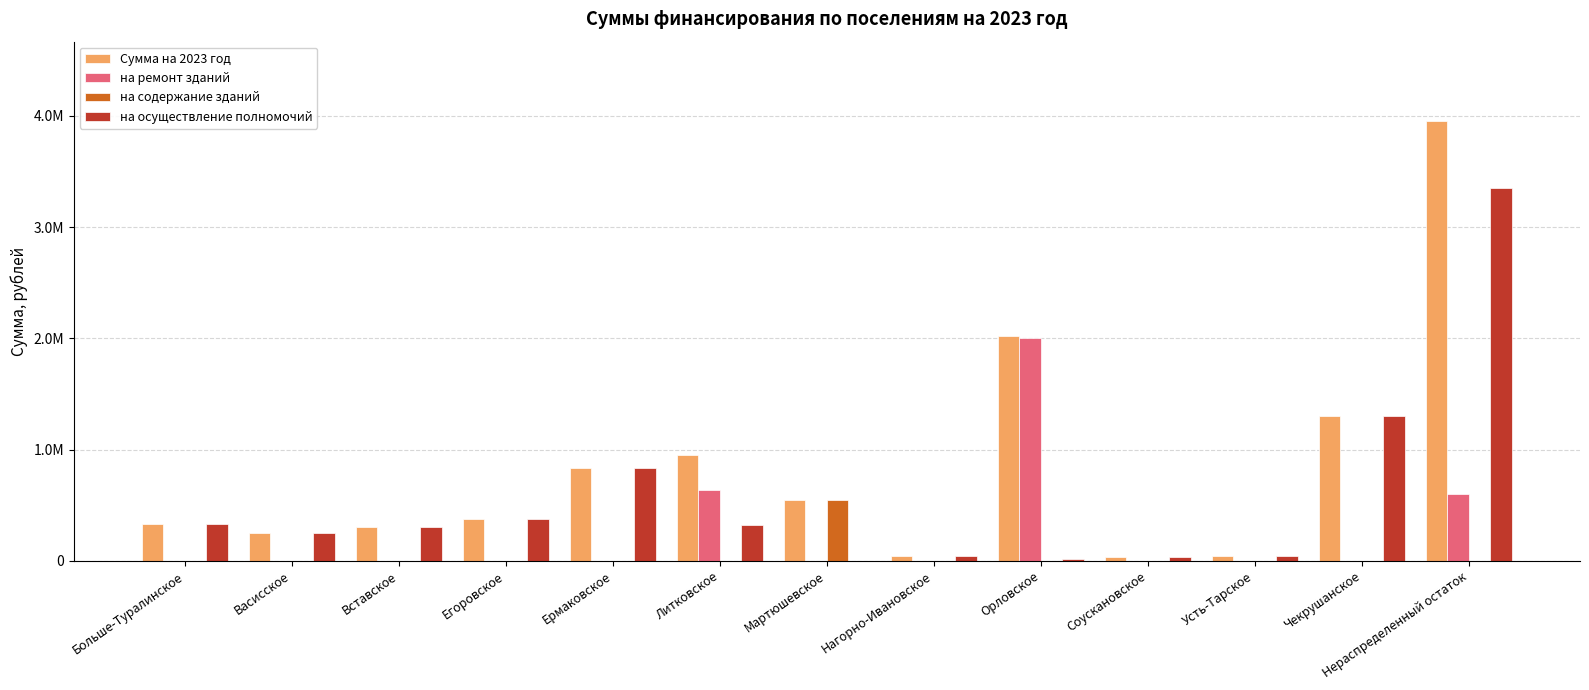

Reading right to left, what are all the values shown in this chart?

Сумма на 2023 год: 3956051.1	1300315.0	41595.0	34420.0	2020000.0	45535.0	550000.0	953075.2	832625.0	372640.0	301130.0	249225.0	333225.0
на ремонт зданий: 600000.0	0.0	0.0	0.0	2000000.0	0.0	0.0	633450.2	0.0	0.0	0.0	0.0	0.0
на содержание зданий: 0.0	0.0	0.0	0.0	0.0	0.0	550000.0	0.0	0.0	0.0	0.0	0.0	0.0
на осуществление полномочий: 3356051.1	1300315.0	41595.0	34420.0	20000.0	45535.0	0.0	319625.0	832625.0	372640.0	301130.0	249225.0	333225.0